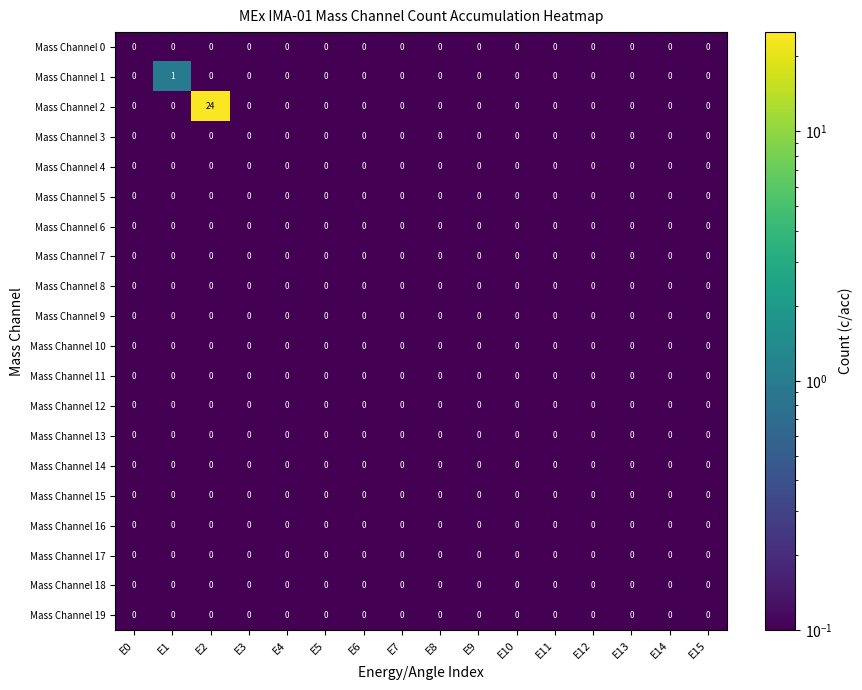

True or false: Mass Channel 9 has a value of 0 at E4.

True